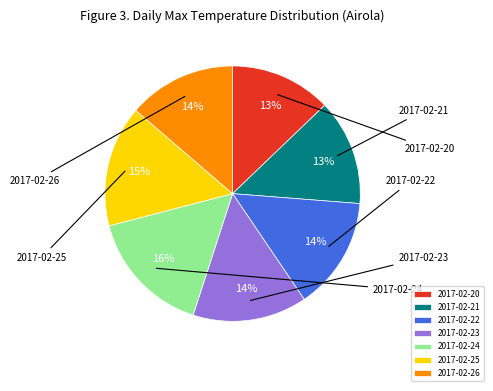

Is it true that 2017-02-26 is 14% of the pie?

True